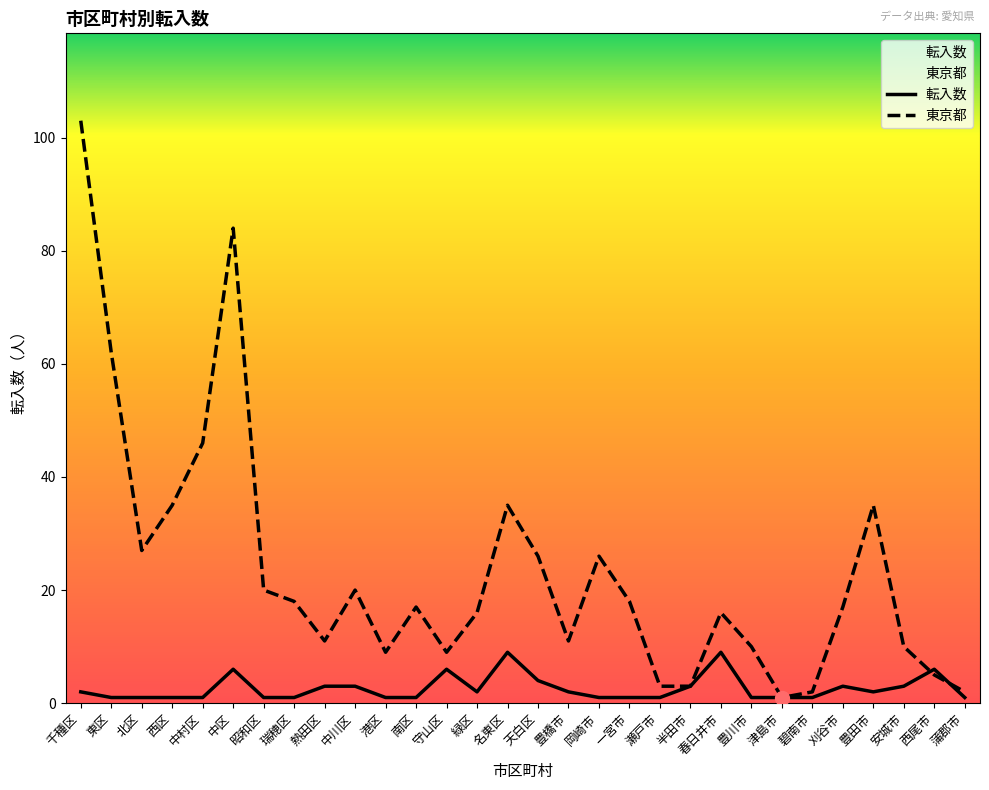

Which series has the largest total across all categories?

東京都